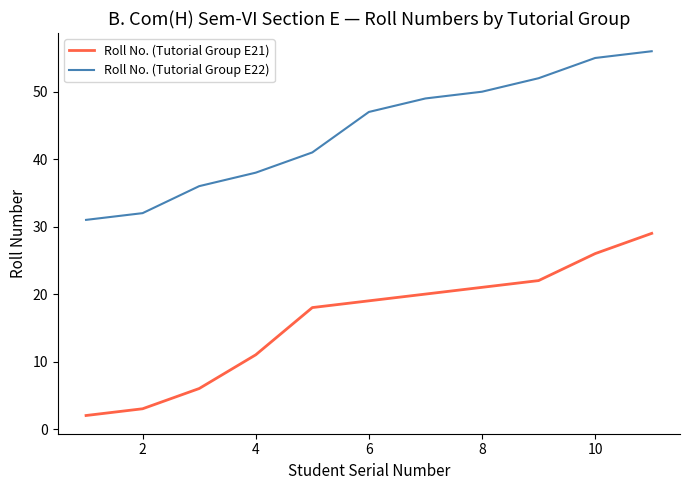

Which series has the largest range (max minus min)?

Roll No. (Tutorial Group E21)